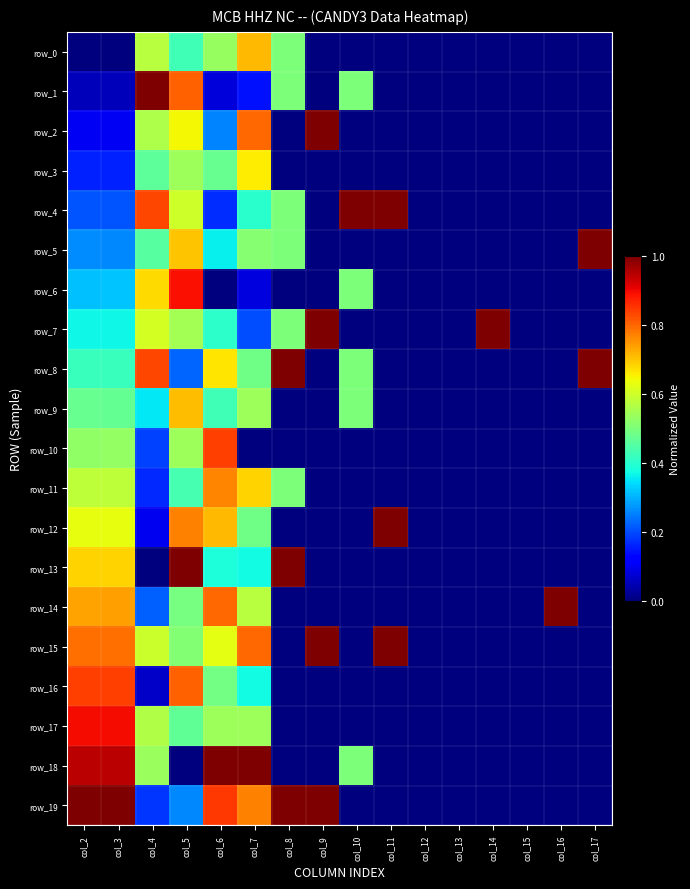

Which category has the lowest value in the row_12 series?

col_8